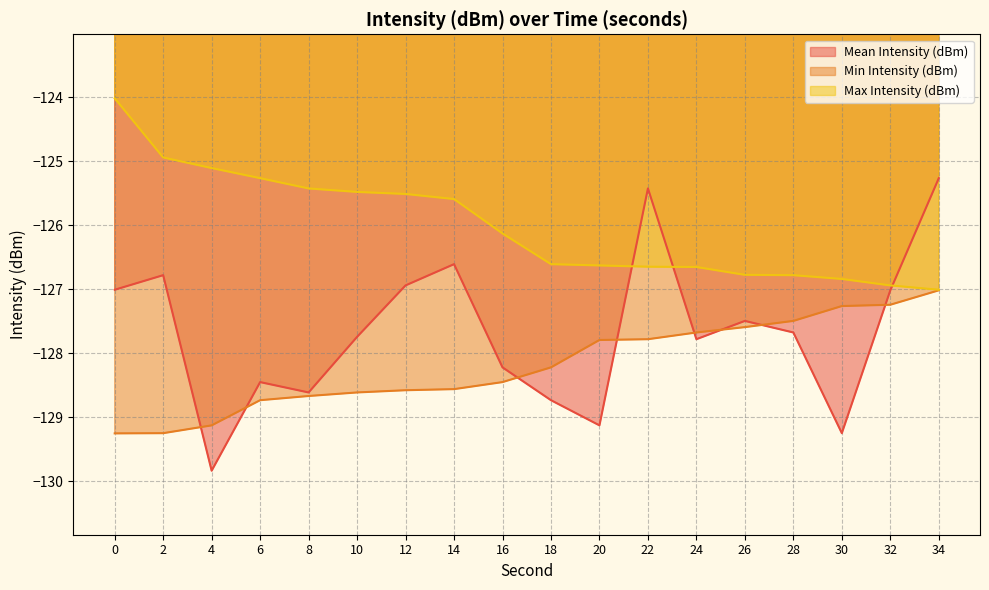

What is the sum of all Mean Intensity (dBm) values?

-2298.0